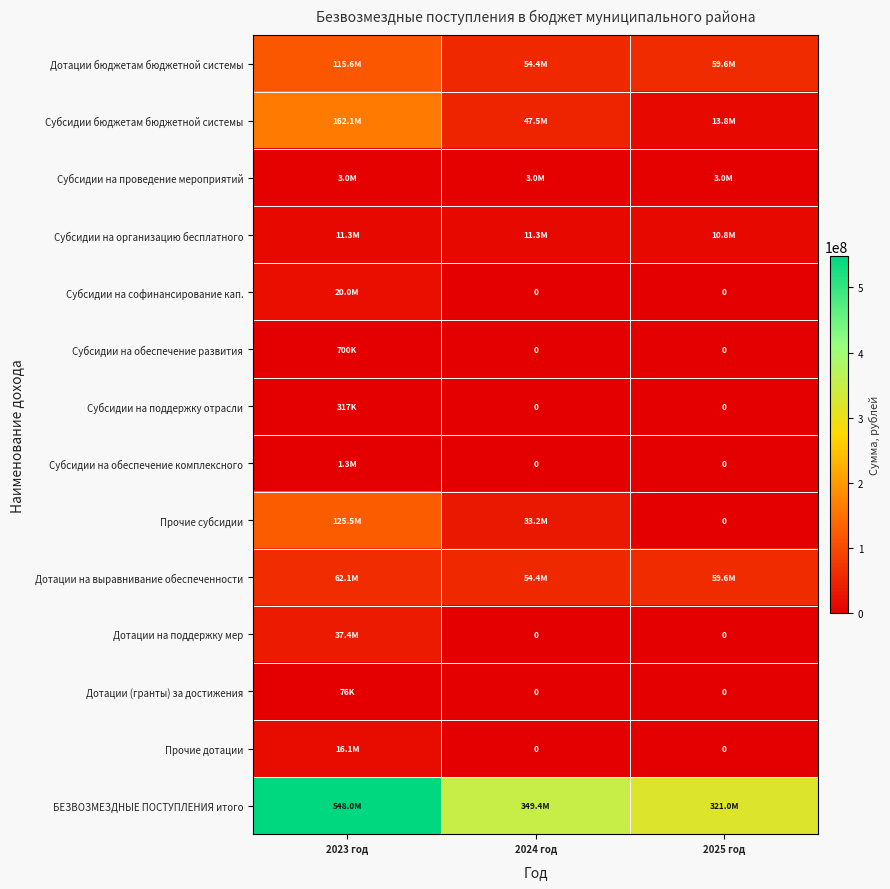

List the labels in order of Субсидии бюджетам бюджетной системы value, largest first.

2023 год, 2024 год, 2025 год